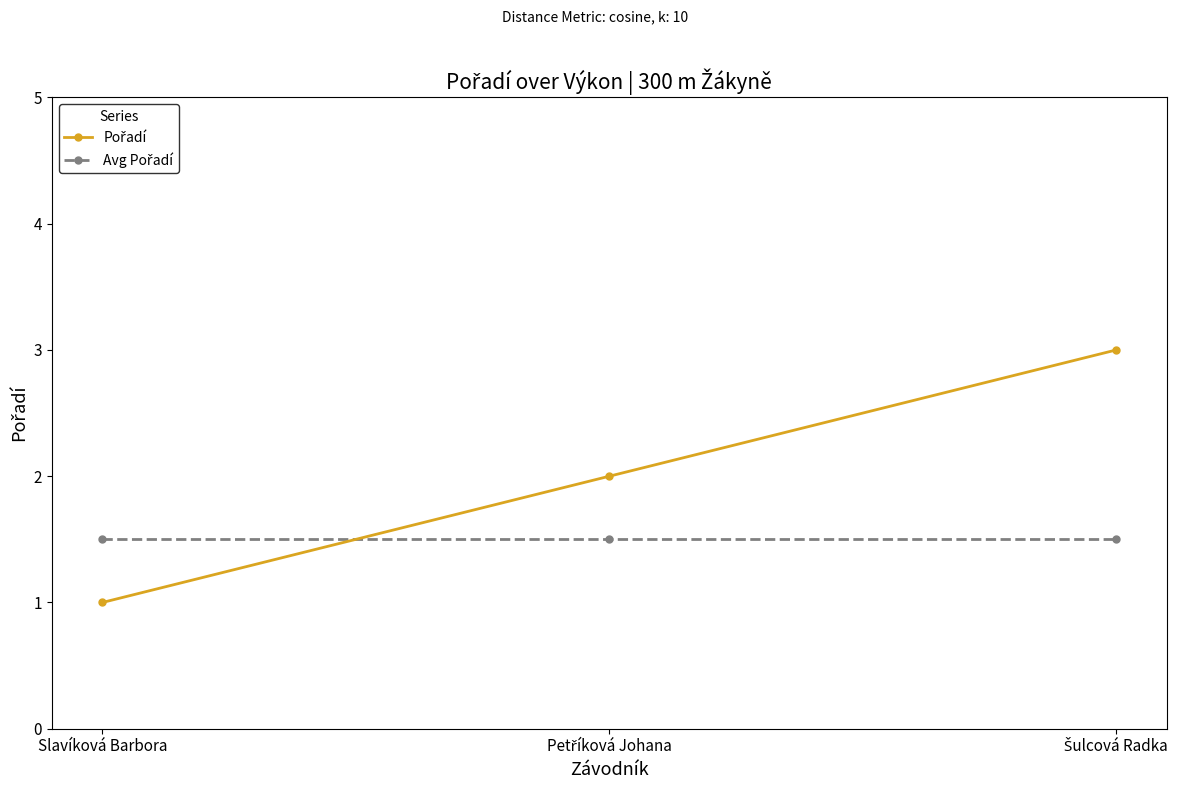

What is the greatest value displayed?

3.0